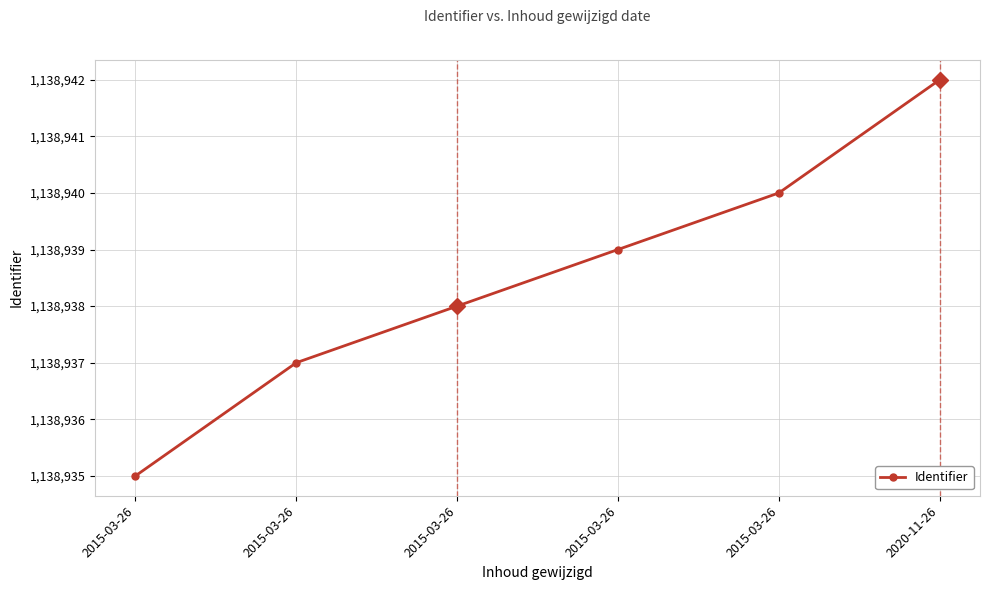

What value does the data have at 2015-03-26?

1138937